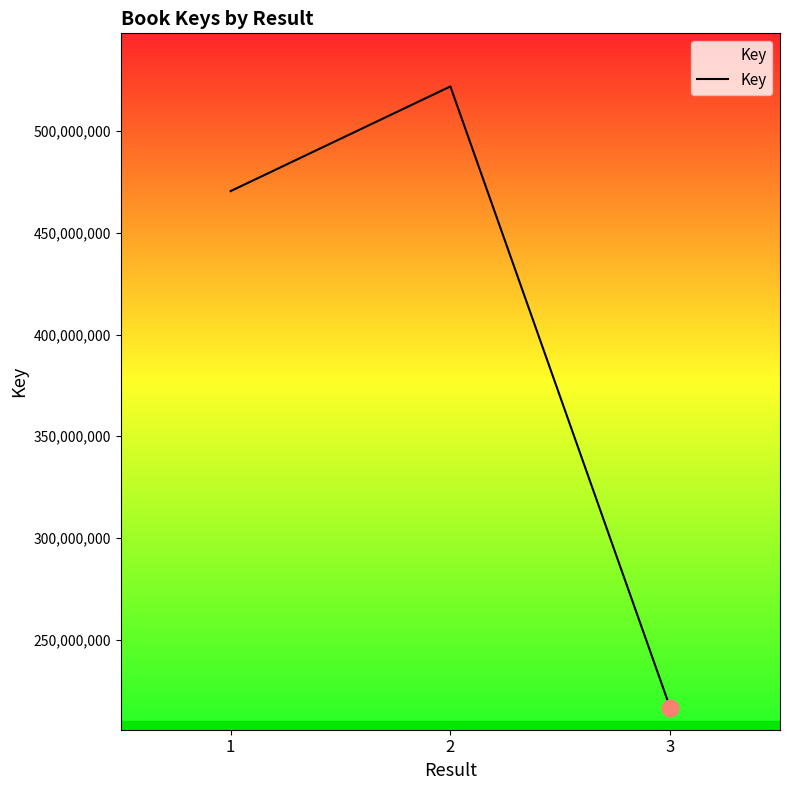

Reading right to left, extract all data points from this chart.

216648626	521898767	470472283